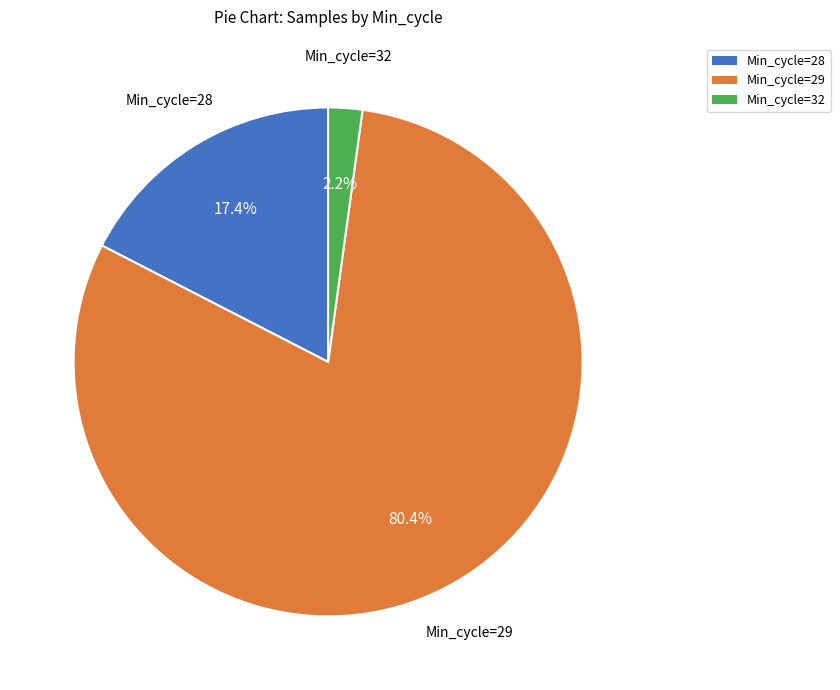

How many slices are in this pie chart?

3